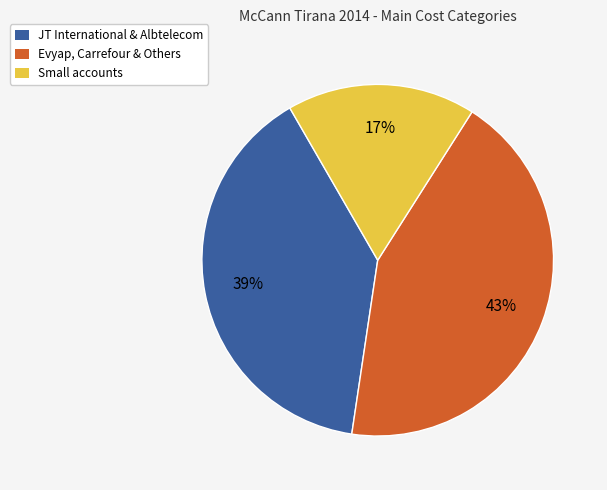

Is there any slice that represents more than half of the pie?

No